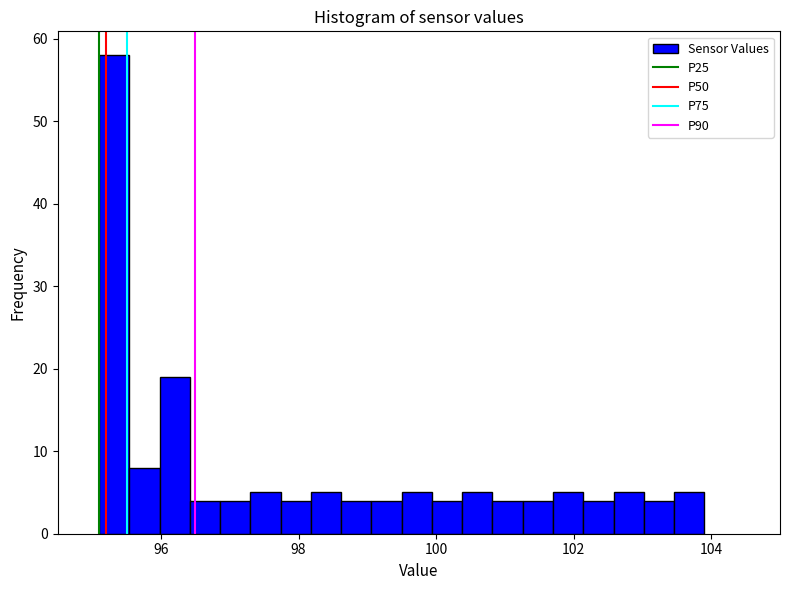

Read against the x-axis, roughly where is the centre of the tallest bar?

95.4